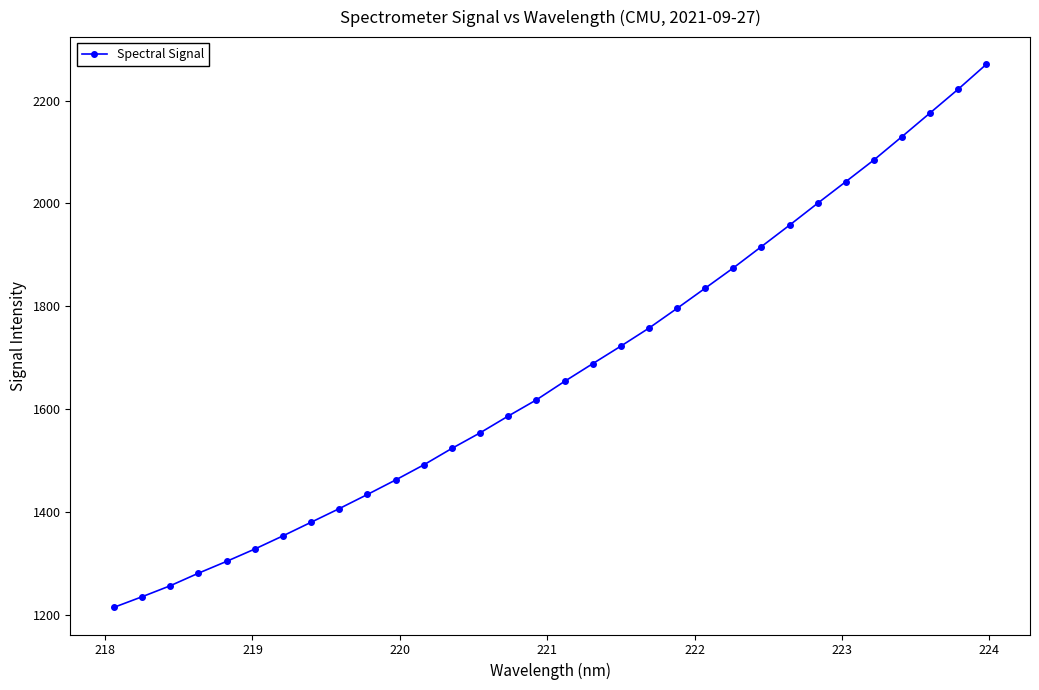

What is the value of the 1st point from the left?

1214.6